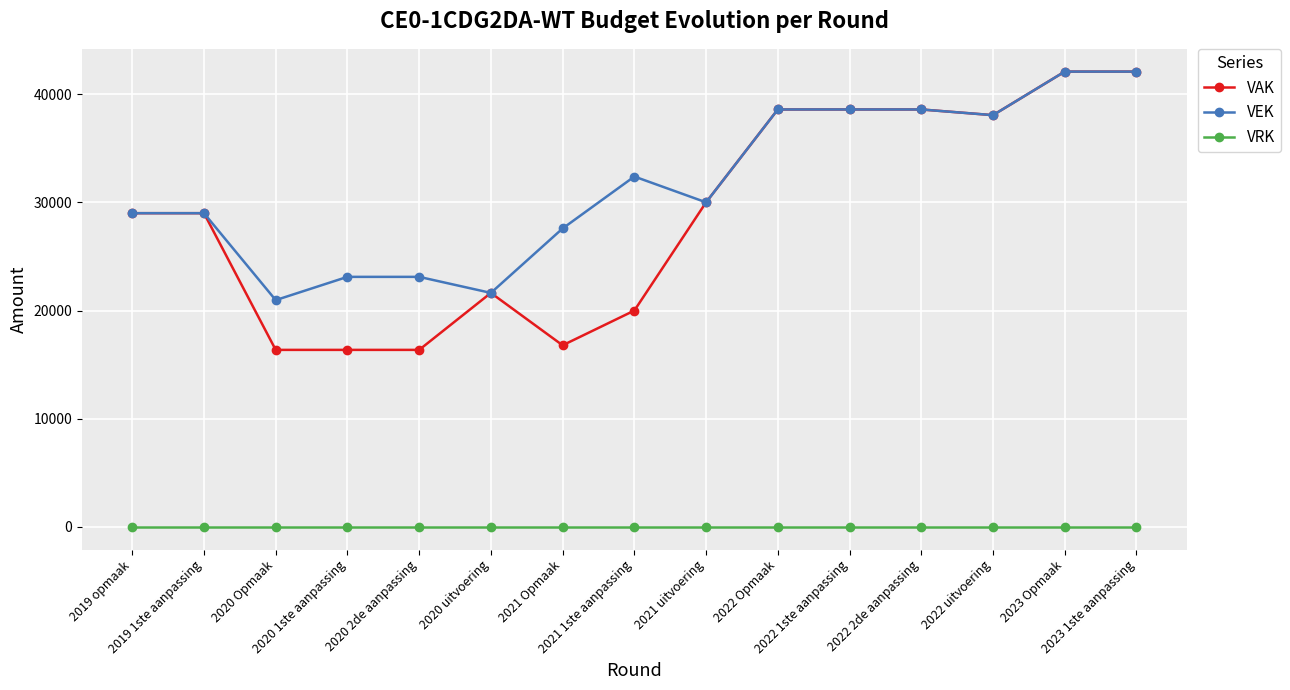

True or false: VEK and VRK cross at least once.

False